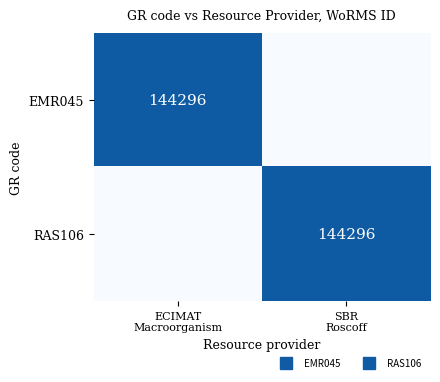

What is the smallest value displayed?

1